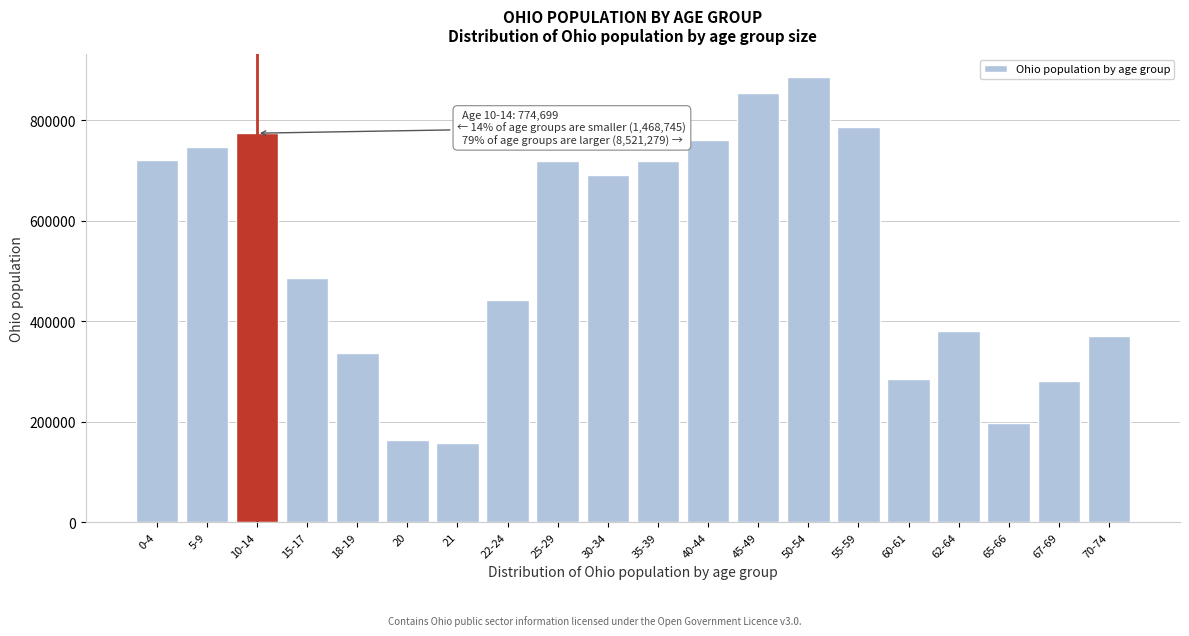

The value at 55-59 is 476495. True or false?

False